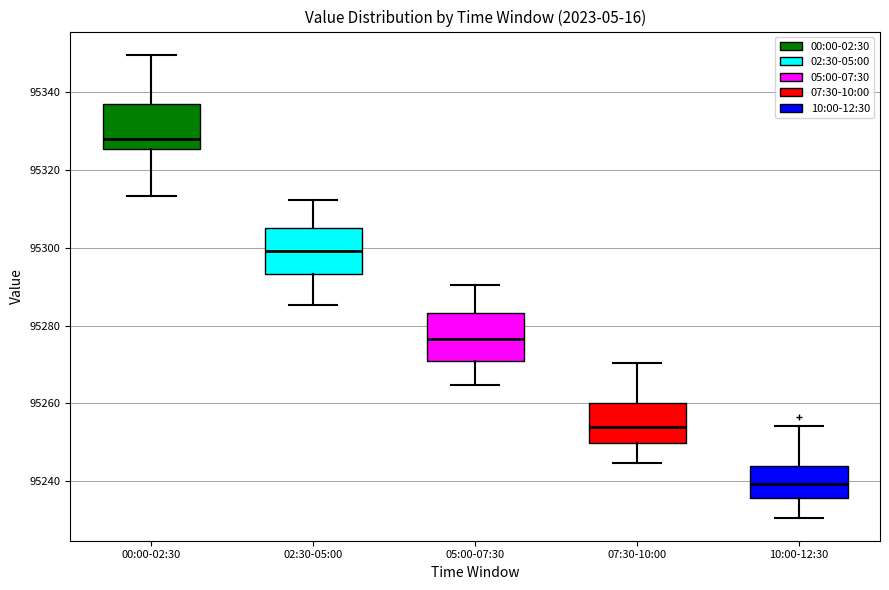

Reading left to right, read every box against the y-axis: the position of its median line, the range the box covers, and the ends of its whiskers. The values are not printed on the chart, so give them approximately, as read against the axis.

00:00-02:30: median 95328, box 95326 to 95336, whiskers 95314 to 95350
02:30-05:00: median 95300, box 95294 to 95304, whiskers 95286 to 95312
05:00-07:30: median 95276, box 95270 to 95284, whiskers 95264 to 95290
07:30-10:00: median 95254, box 95250 to 95260, whiskers 95244 to 95270
10:00-12:30: median 95240, box 95236 to 95244, whiskers 95230 to 95254